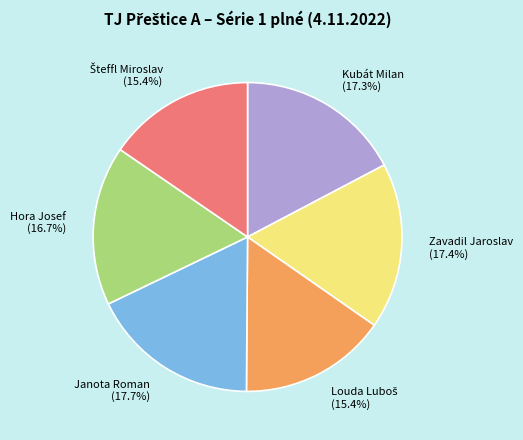

To the nearest percent, what portion does Zavadil Jaroslav represent?

17%